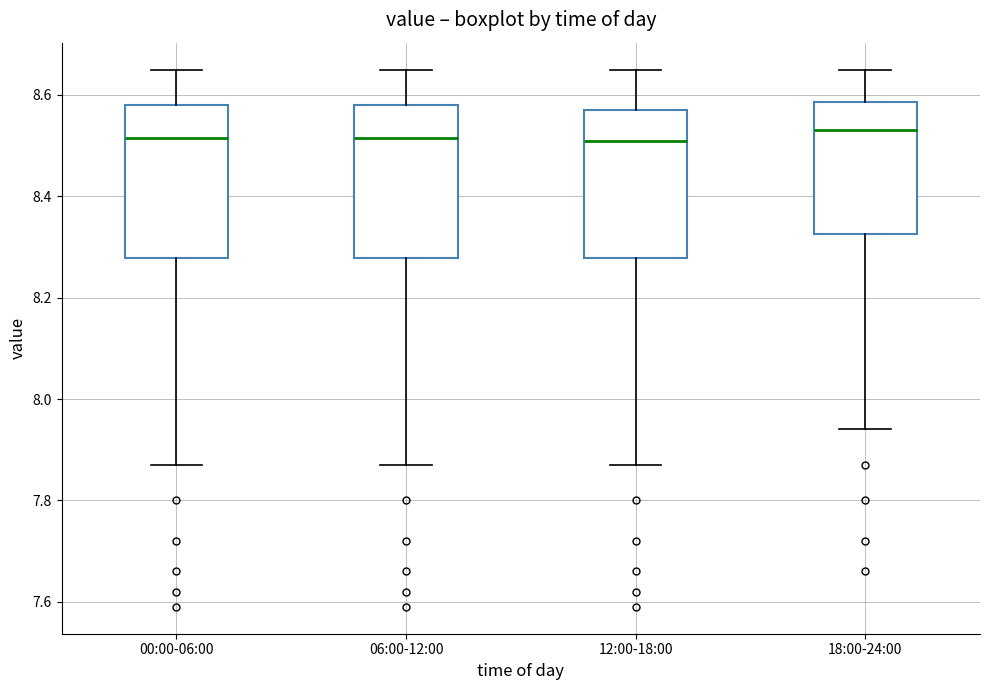

Reading left to right, read every box against the y-axis: the position of its median line, the range the box covers, and the ends of its whiskers. The values are not printed on the chart, so give them approximately, as read against the axis.

00:00-06:00: median 8.52, box 8.28 to 8.58, whiskers 7.88 to 8.66
06:00-12:00: median 8.52, box 8.28 to 8.58, whiskers 7.88 to 8.66
12:00-18:00: median 8.52, box 8.28 to 8.58, whiskers 7.88 to 8.66
18:00-24:00: median 8.54, box 8.32 to 8.58, whiskers 7.94 to 8.66